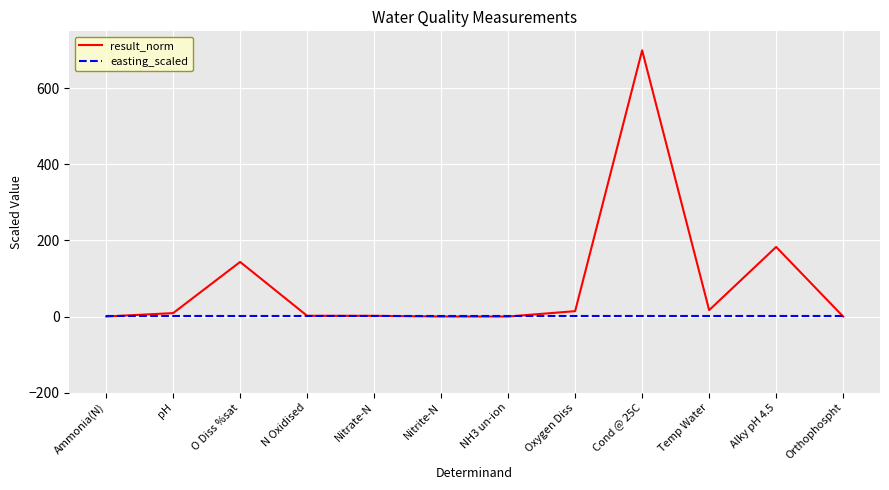

Which series has the widest spread of values?

result_norm